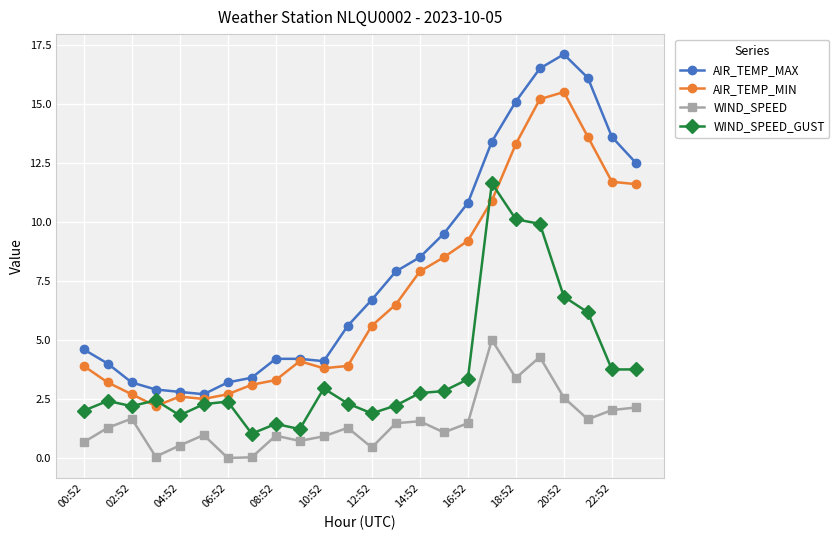

How many interior local valleys does the WIND_SPEED series have?

7